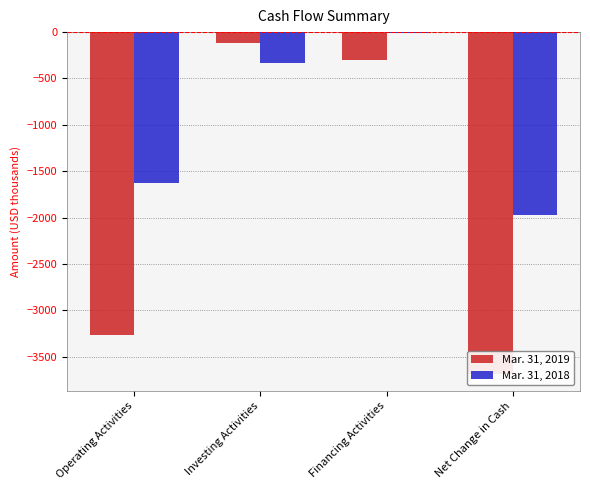

What is the sum of all Mar. 31, 2019 values?

-7370